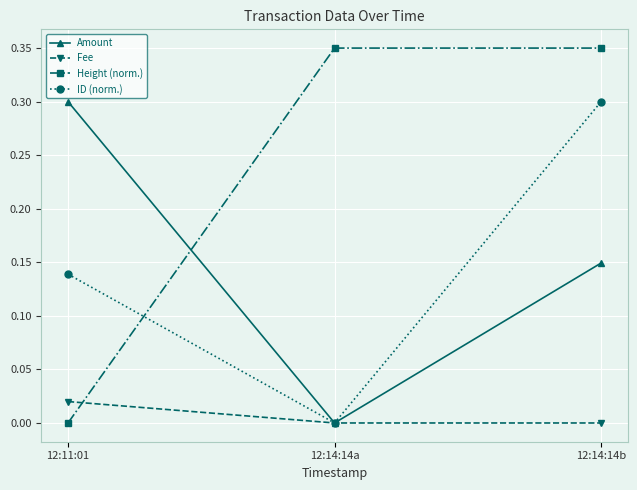

How many positive values does the Height (norm.) series have?

2